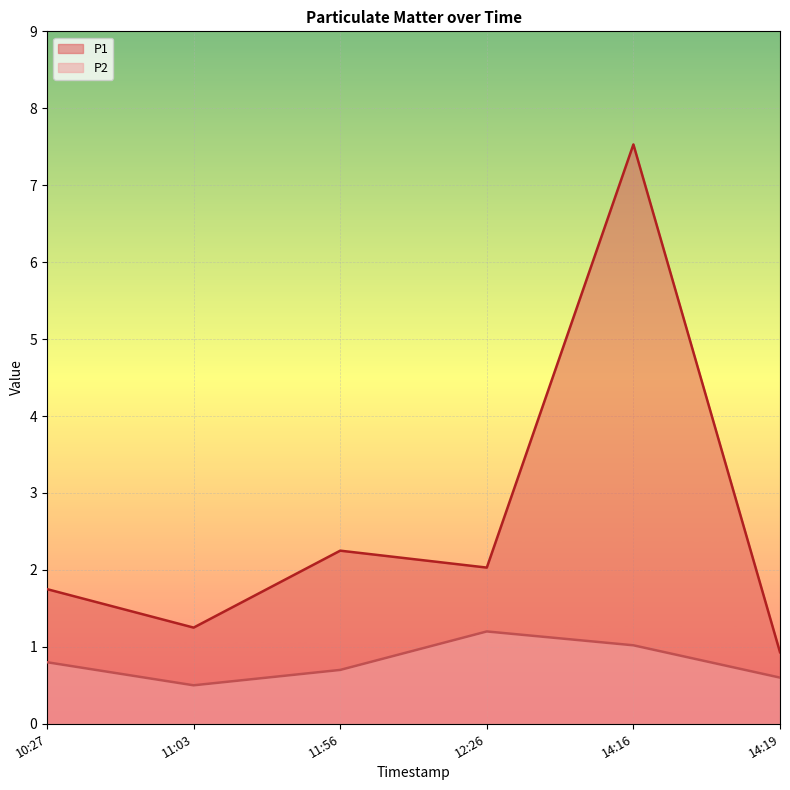

Is the value of P1 at 11:56 greater than the value of P2 at 12:26?

Yes